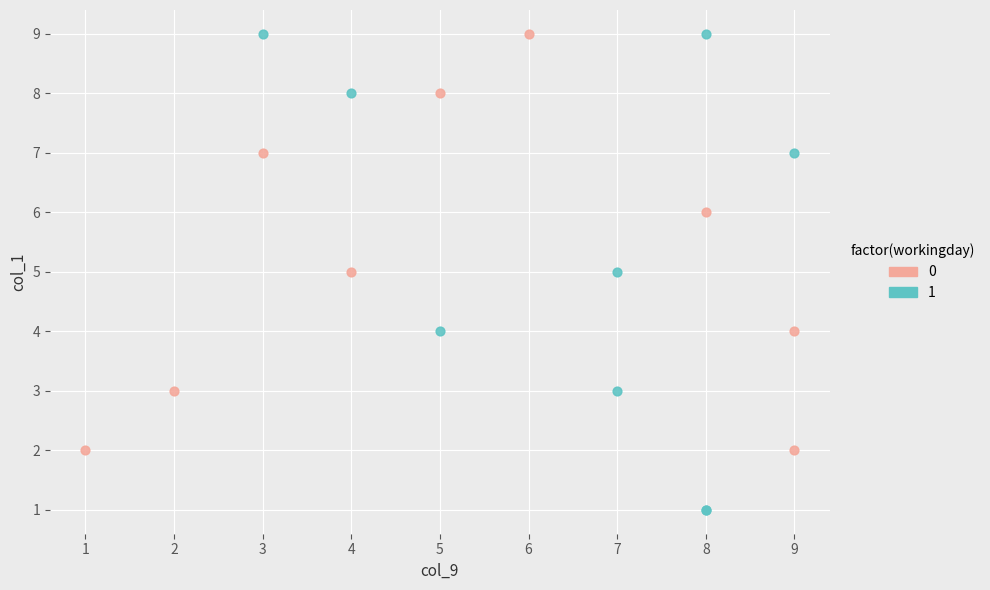

What are all the series names shown in the legend?

0, 1